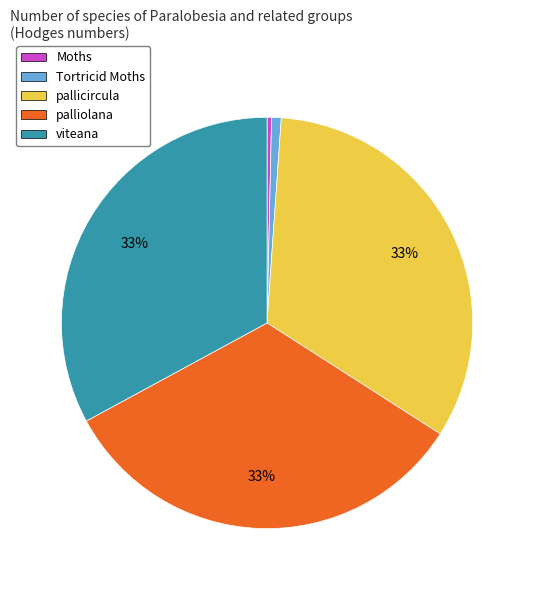

How many segments does this pie chart have?

5